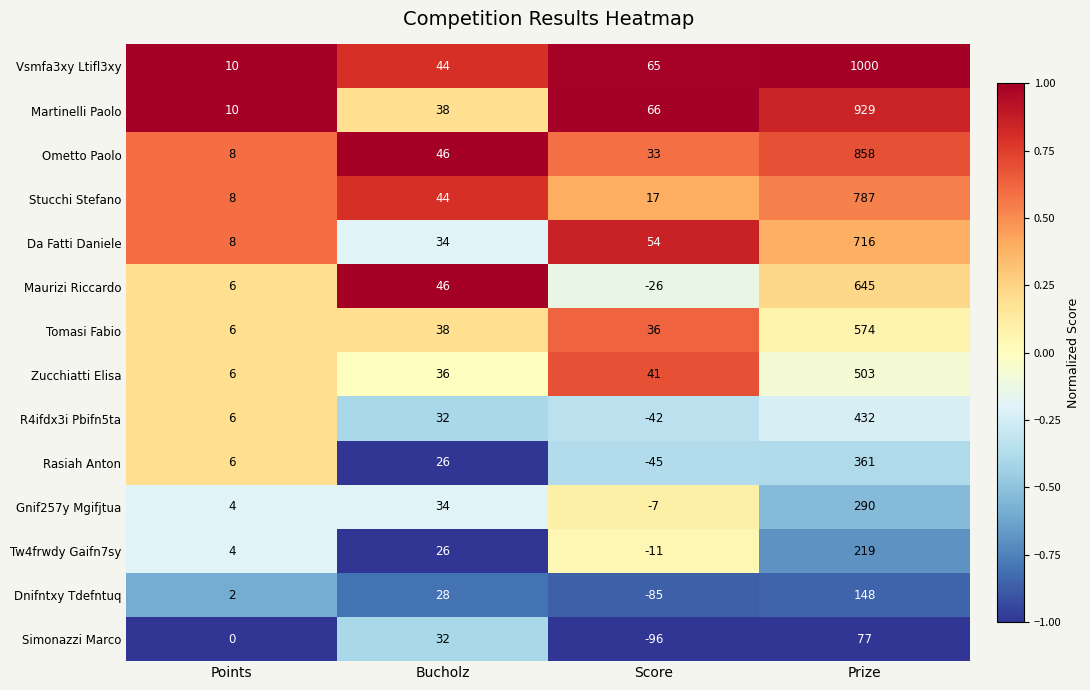

Is it true that Stucchi Stefano equals 787 at Prize?

True